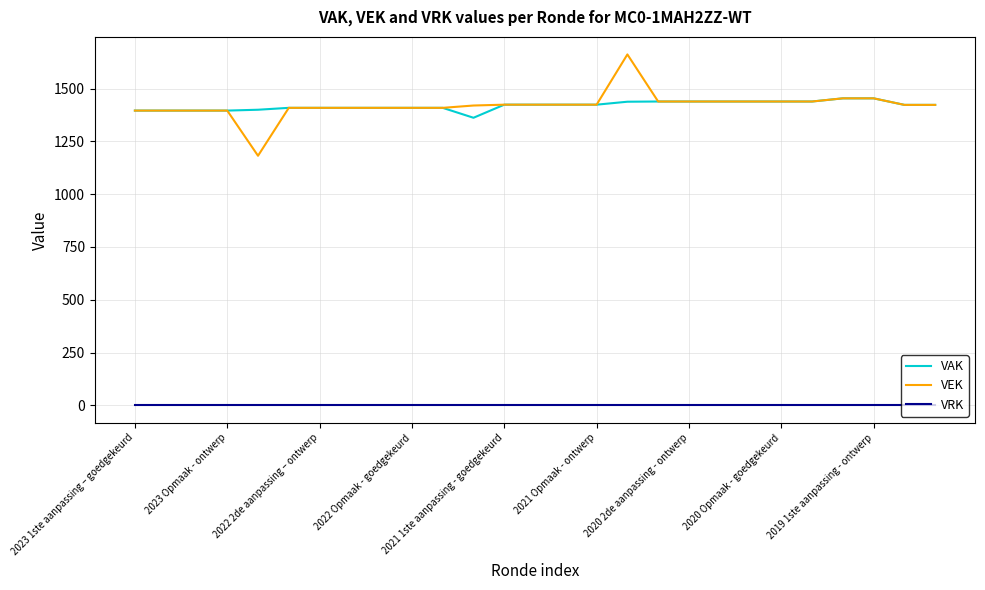

What is the maximum value shown in the chart?

1662